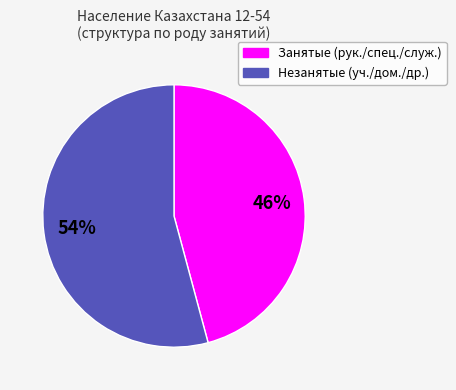

To the nearest percent, what is the average slice percentage?

50%